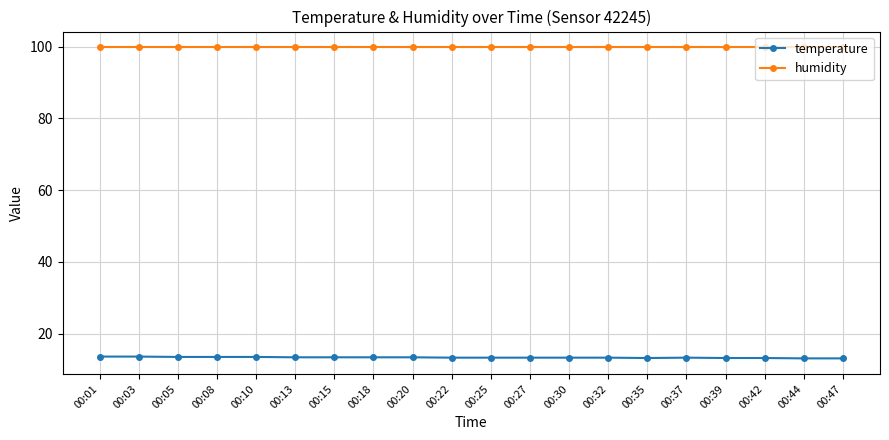

True or false: humidity has a value of 56.2 at 00:18.

False